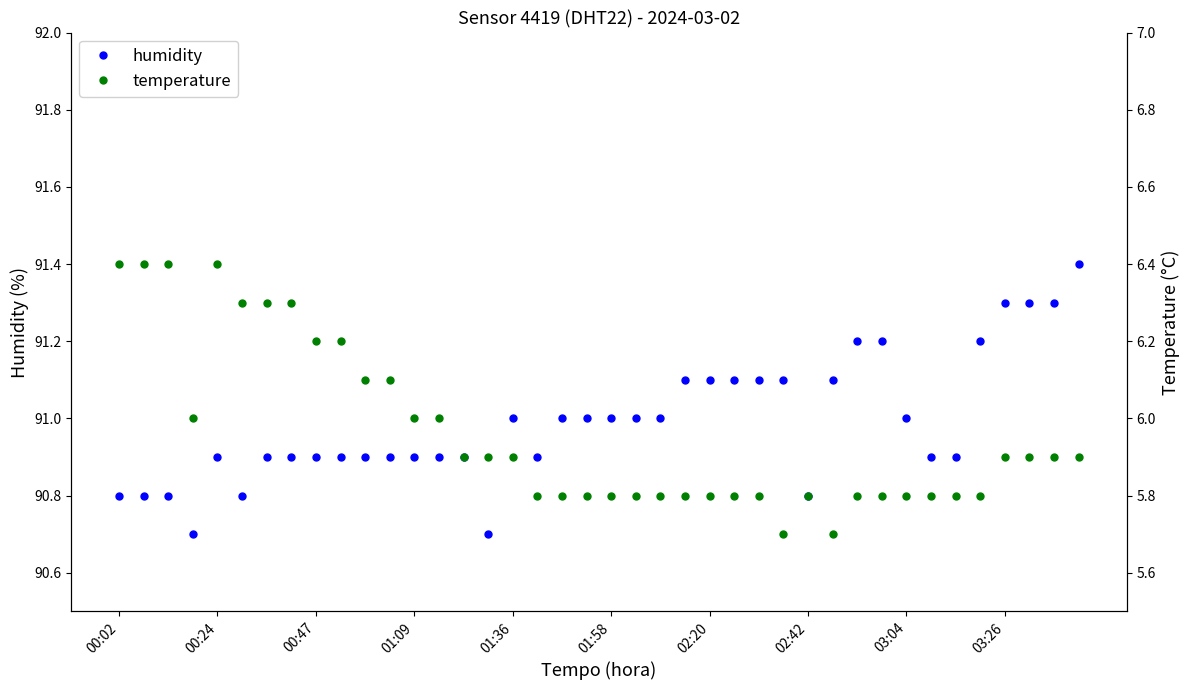

True or false: humidity has more than 1 interior local peaks.

True